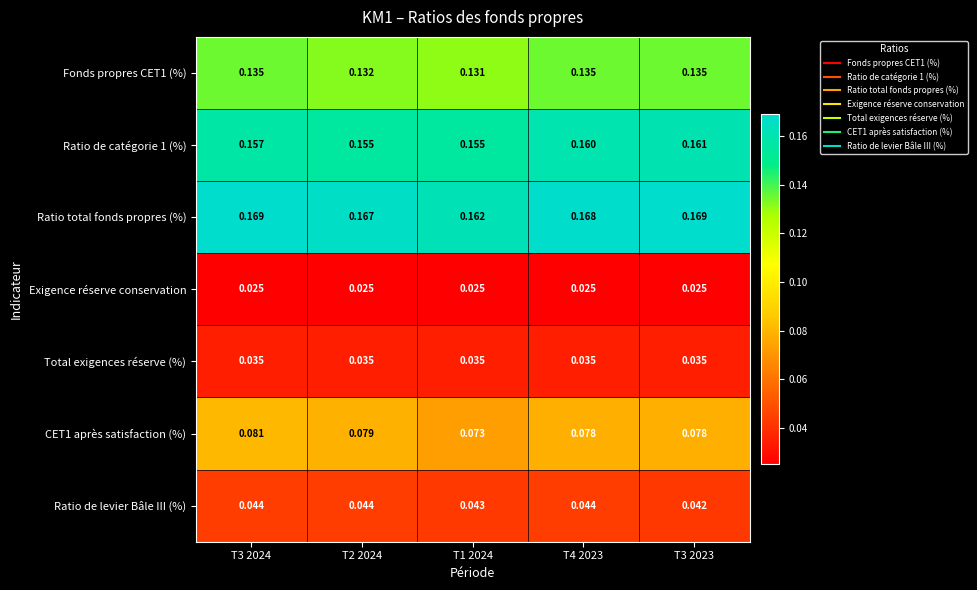

List the series in order of their peak value, lowest first.

Exigence réserve conservation, Total exigences réserve (%), Ratio de levier Bâle III (%), CET1 après satisfaction (%), Fonds propres CET1 (%), Ratio de catégorie 1 (%), Ratio total fonds propres (%)